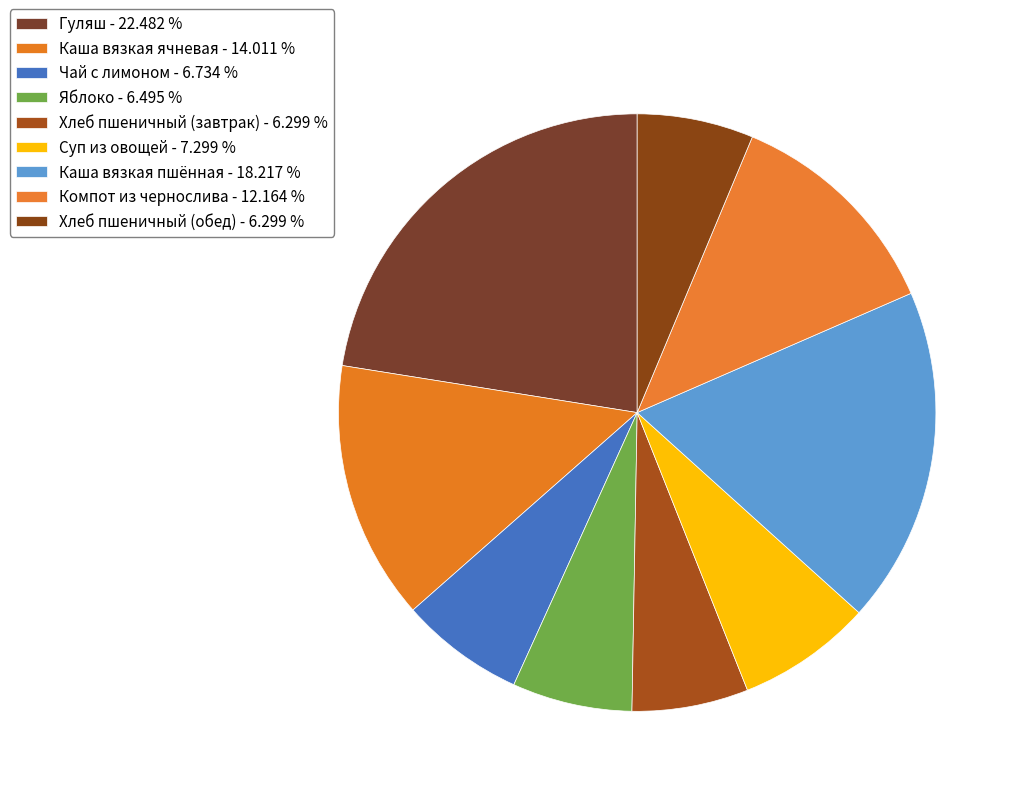

To the nearest percent, what is the difference between the Компот из чернослива and Каша вязкая пшённая slice percentages?

6%